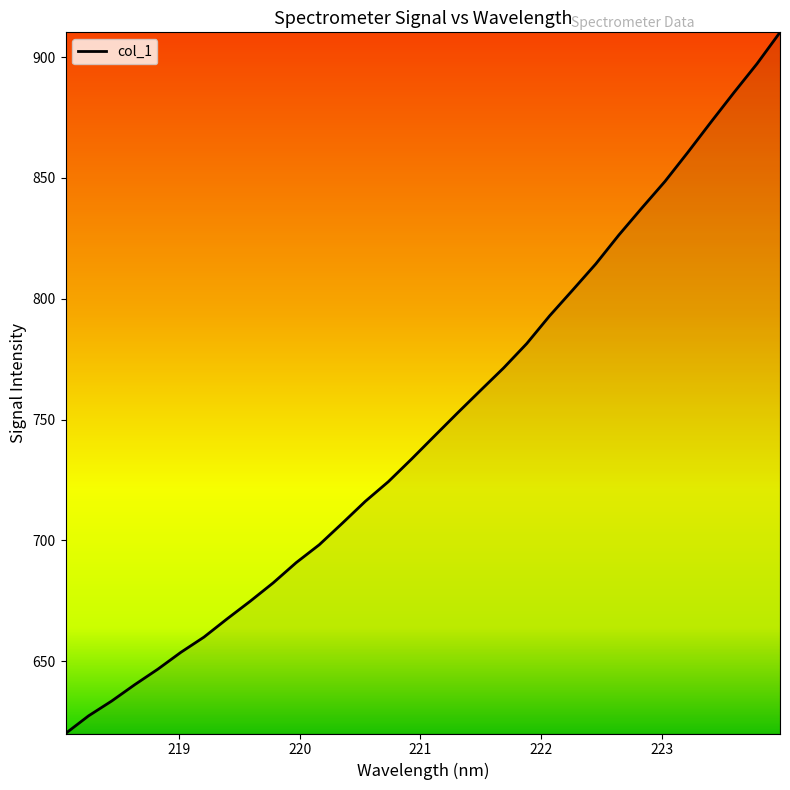

How many values exceed 743?

16